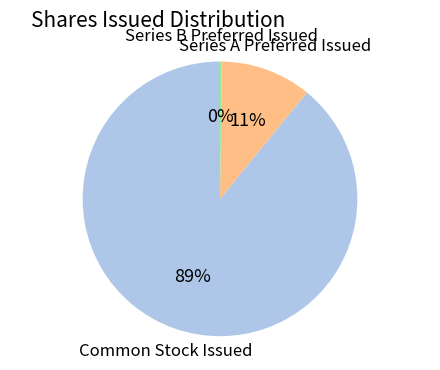

To the nearest percent, what percentage of the pie is Series A Preferred Issued?

11%